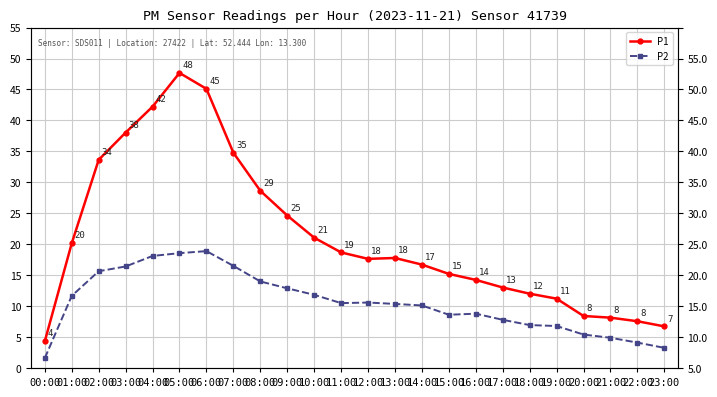

True or false: P2 has more than 1 points higher than both neighbors.

True